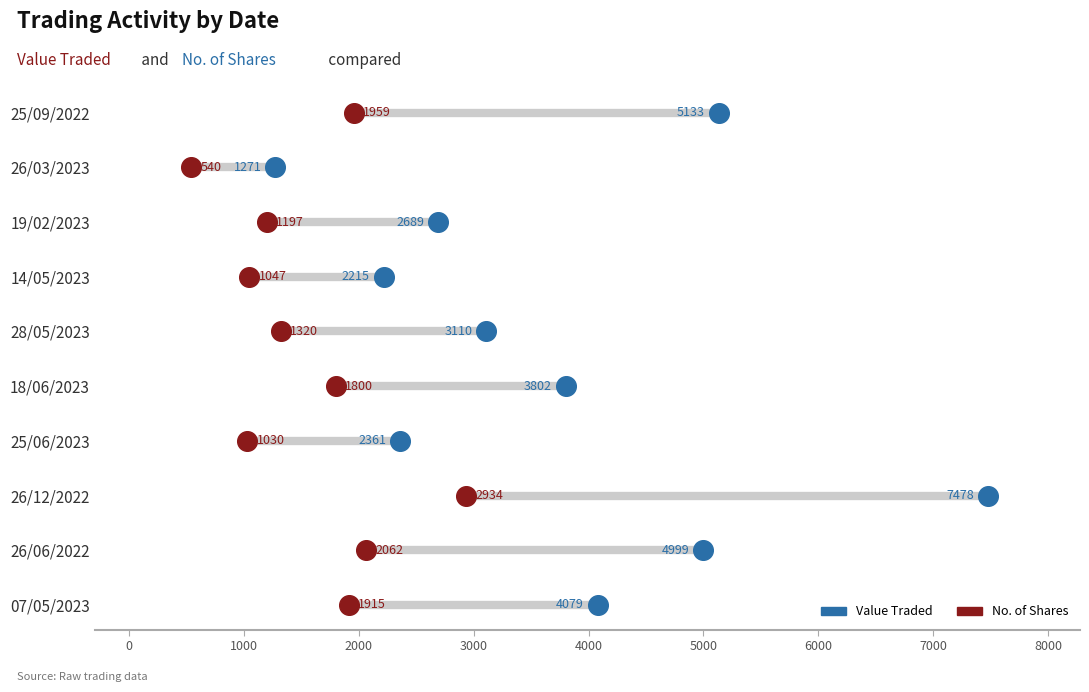

Which series contains the lowest Y value?

Value Traded